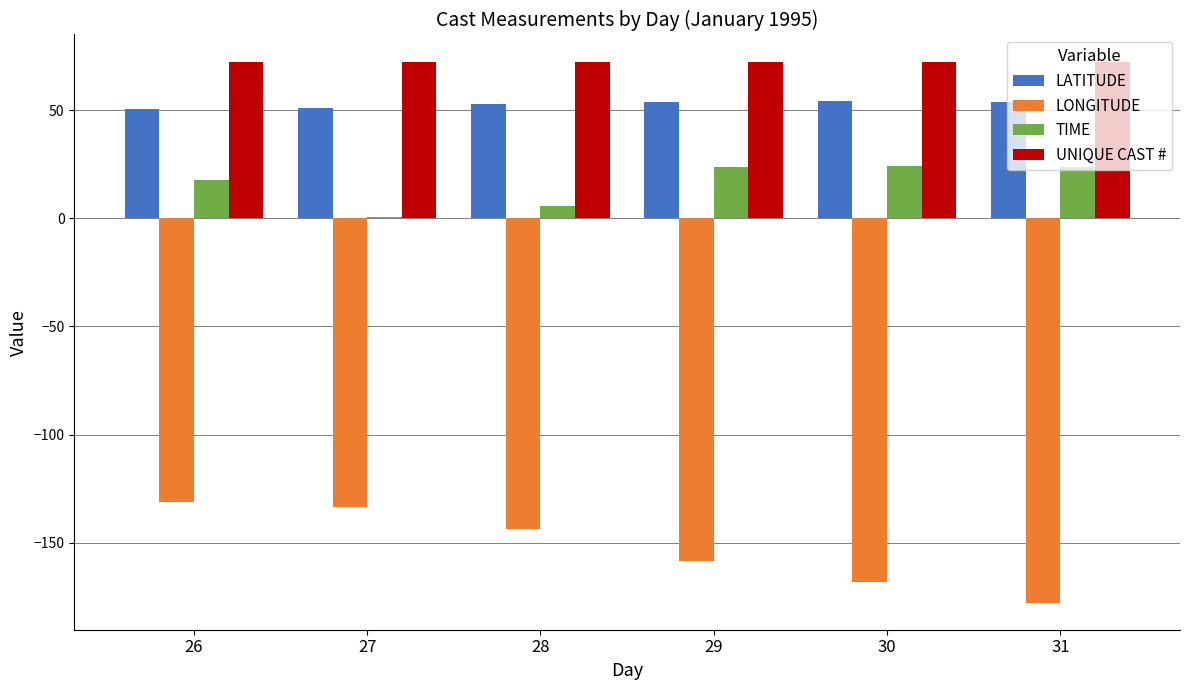

Is it true that UNIQUE CAST # equals 72.5 at 27?

True